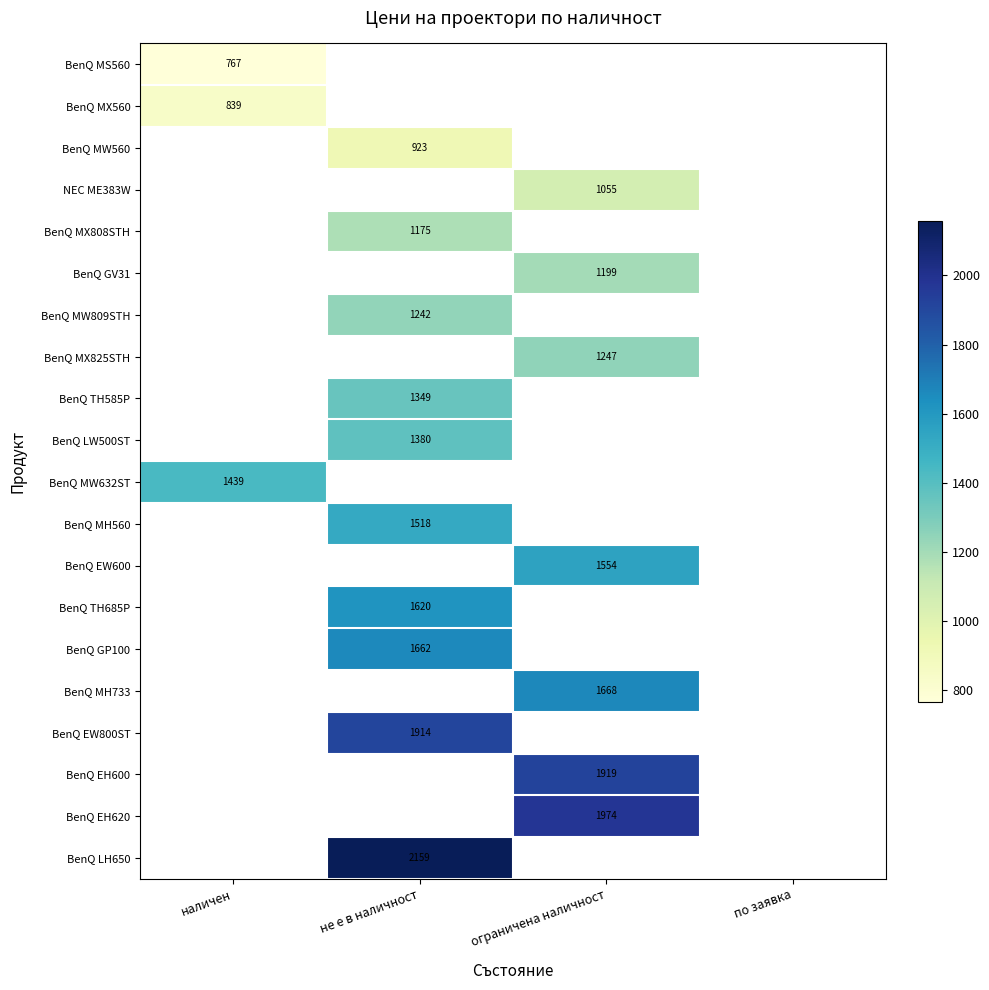

The value of NEC ME383W at ограничена наличност is 1055.0. True or false?

True